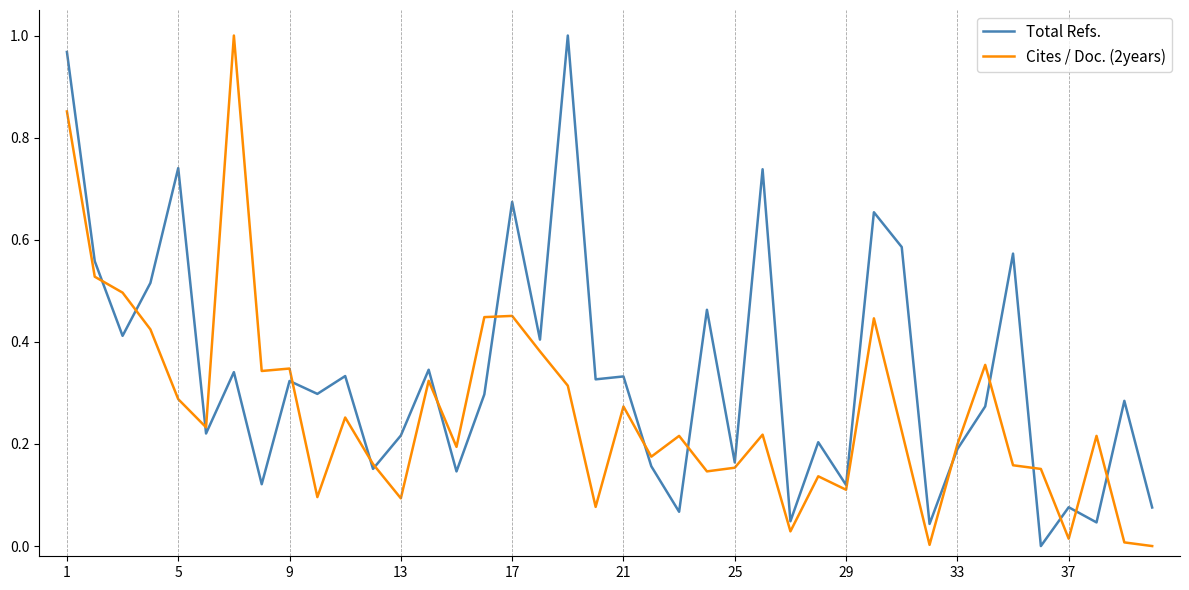

Which series has the largest total across all categories?

Total Refs.